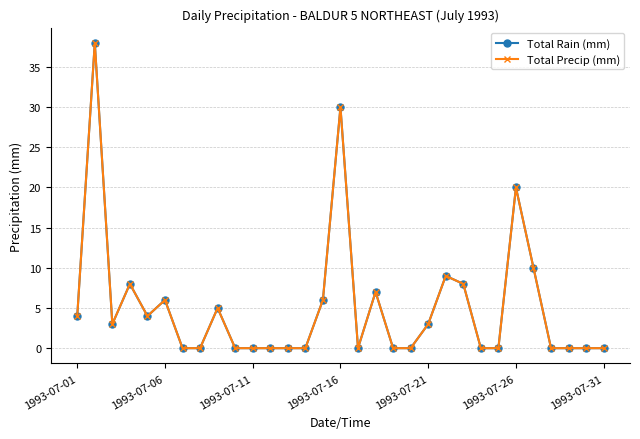

Does the chart have visible grid lines?

Yes